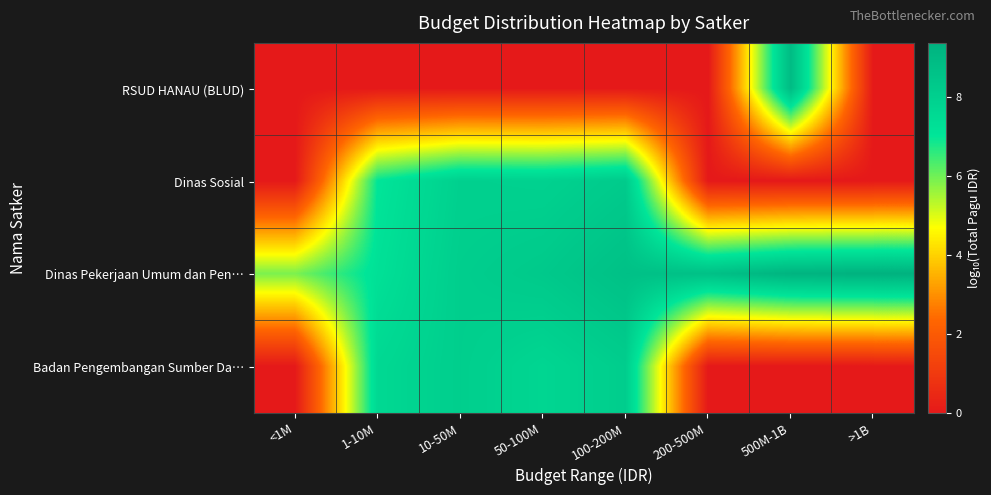

How many distinct data groups are displayed?

4